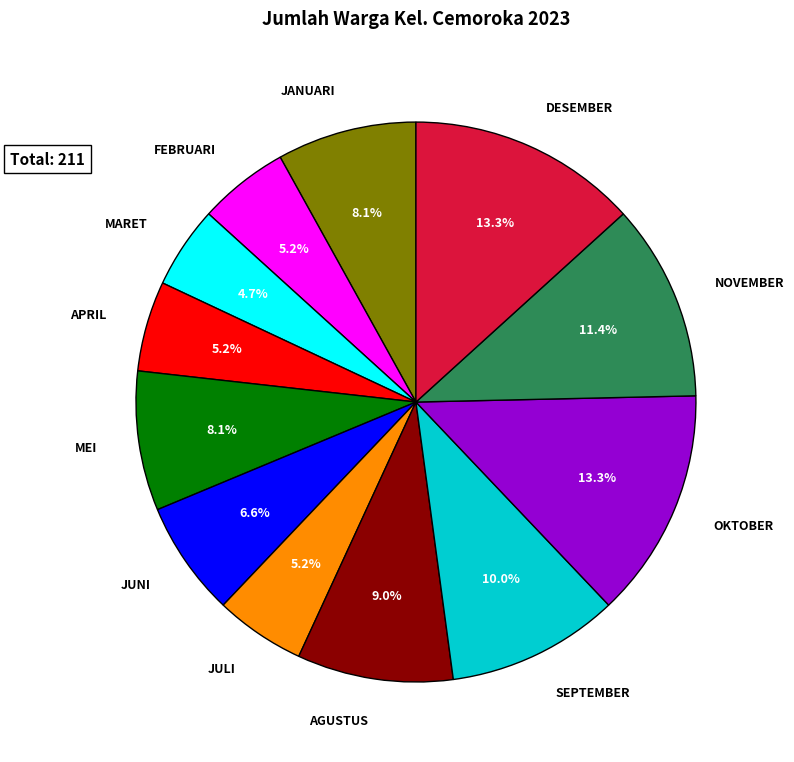

Does any single category account for the majority?

No